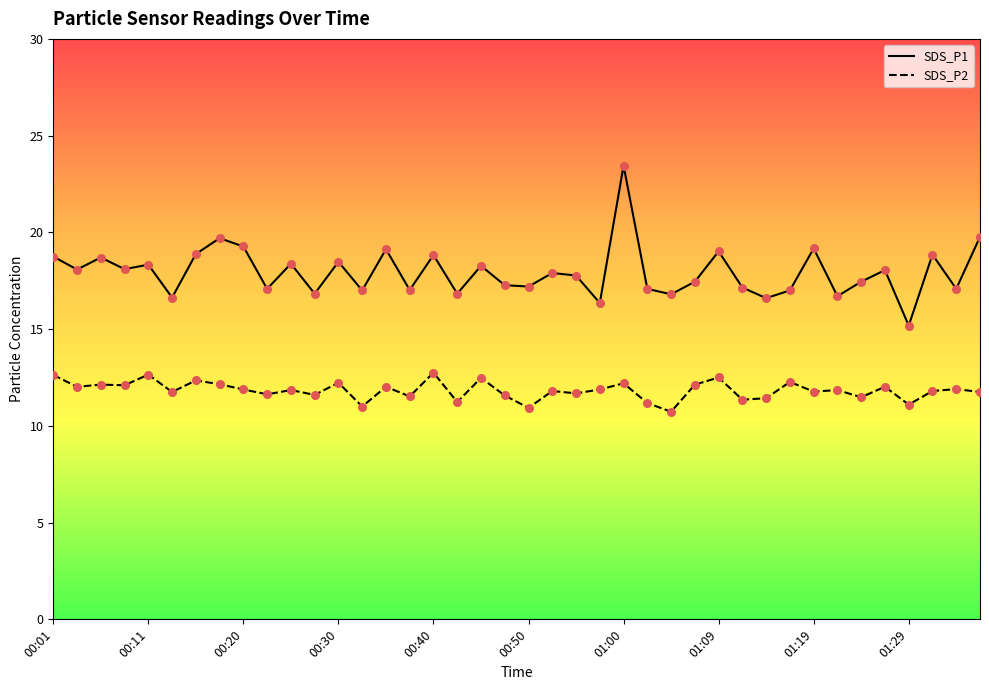

Which series contains the lowest Y value?

SDS_P2